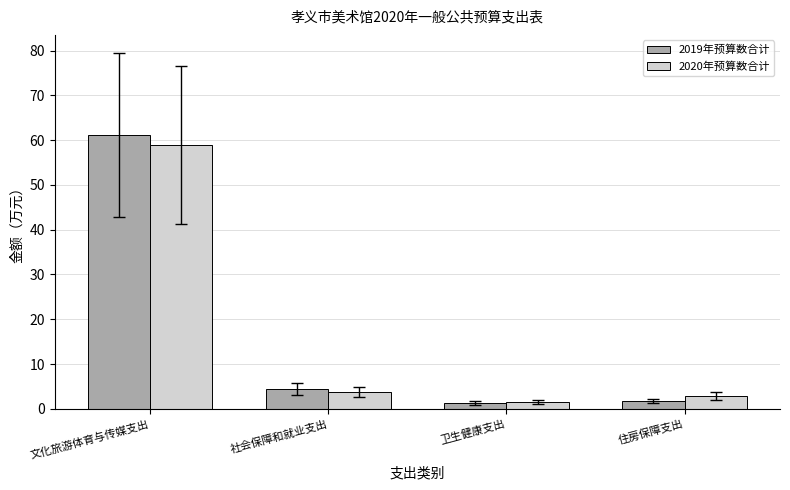

At which category is the sum across all series the highest?

文化旅游体育与传媒支出